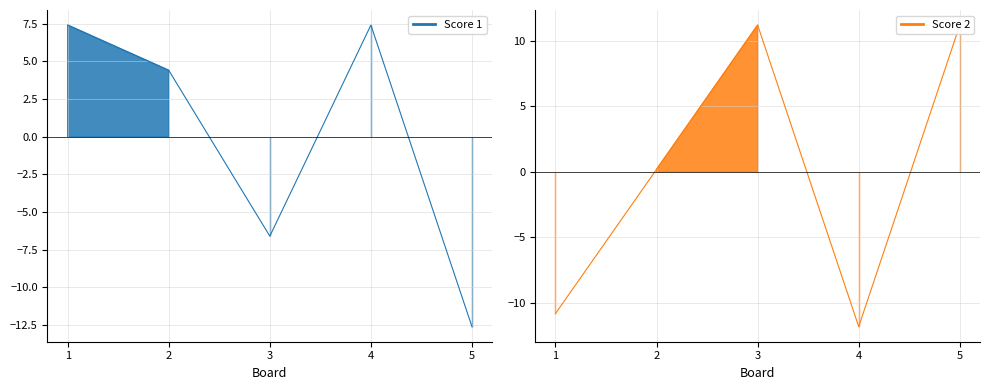

What is the spread (max minus min) of values at 3?

17.8